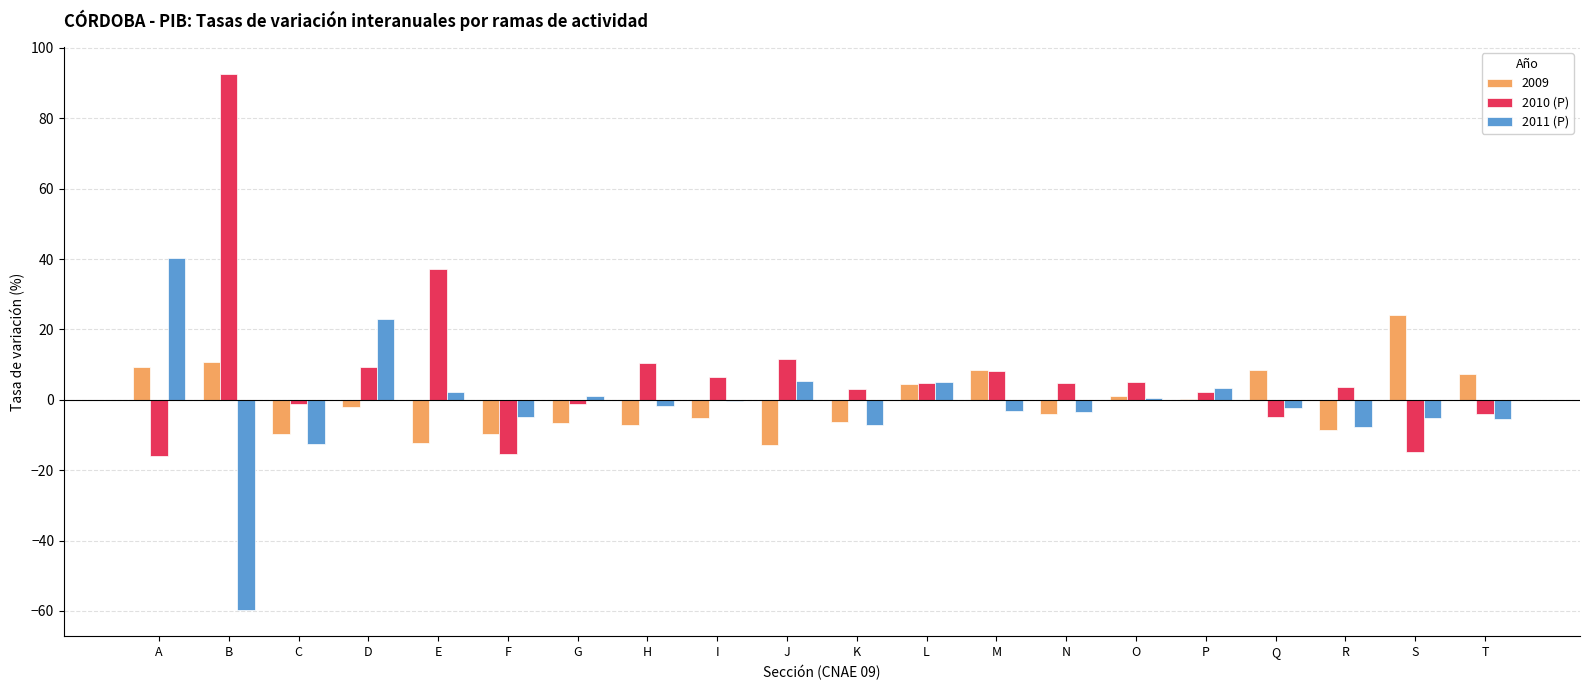

Read the 2010 (P) value at N.

4.8